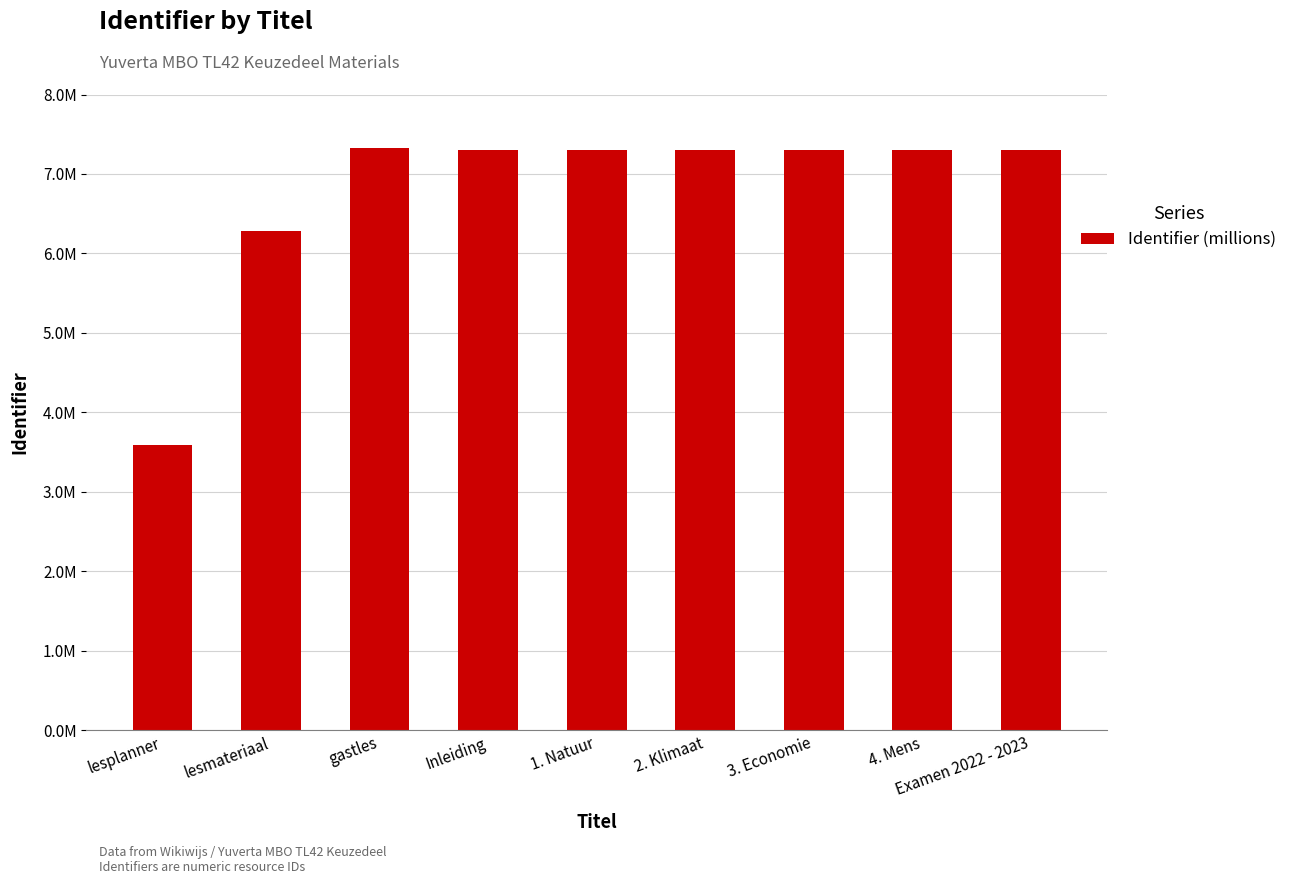

What is the difference between the values at Inleiding and 1. Natuur?

45